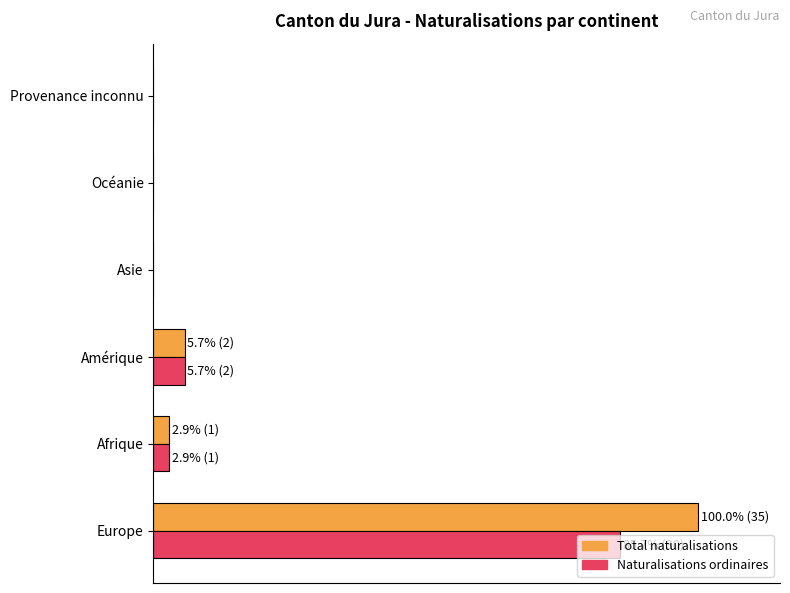

Which series has the largest range (max minus min)?

Total naturalisations